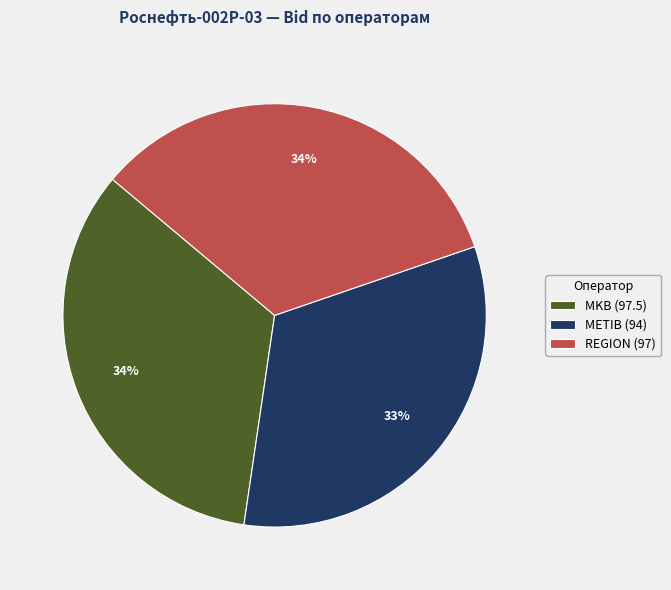

Is it true that REGION is 43% of the pie?

False